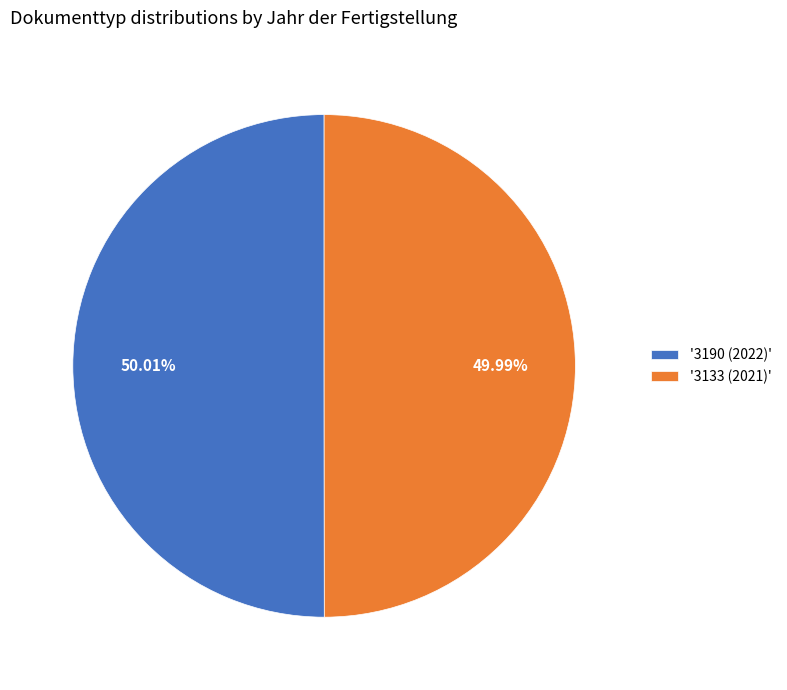

Is the sum of '3190 (2022)' and '3133 (2021)' greater than half?

Yes